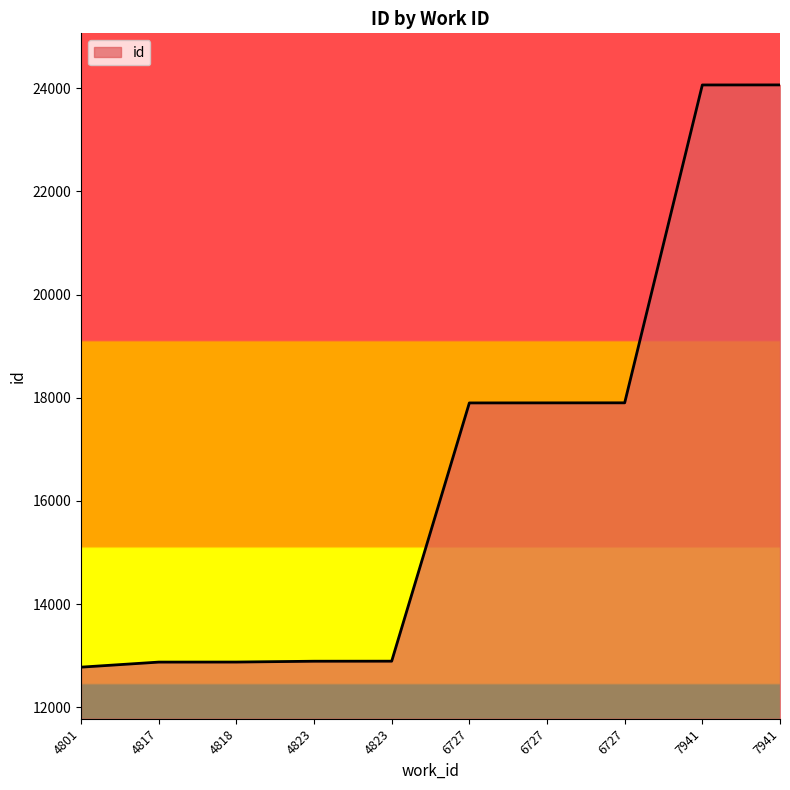

How many categories are shown in the chart?

10